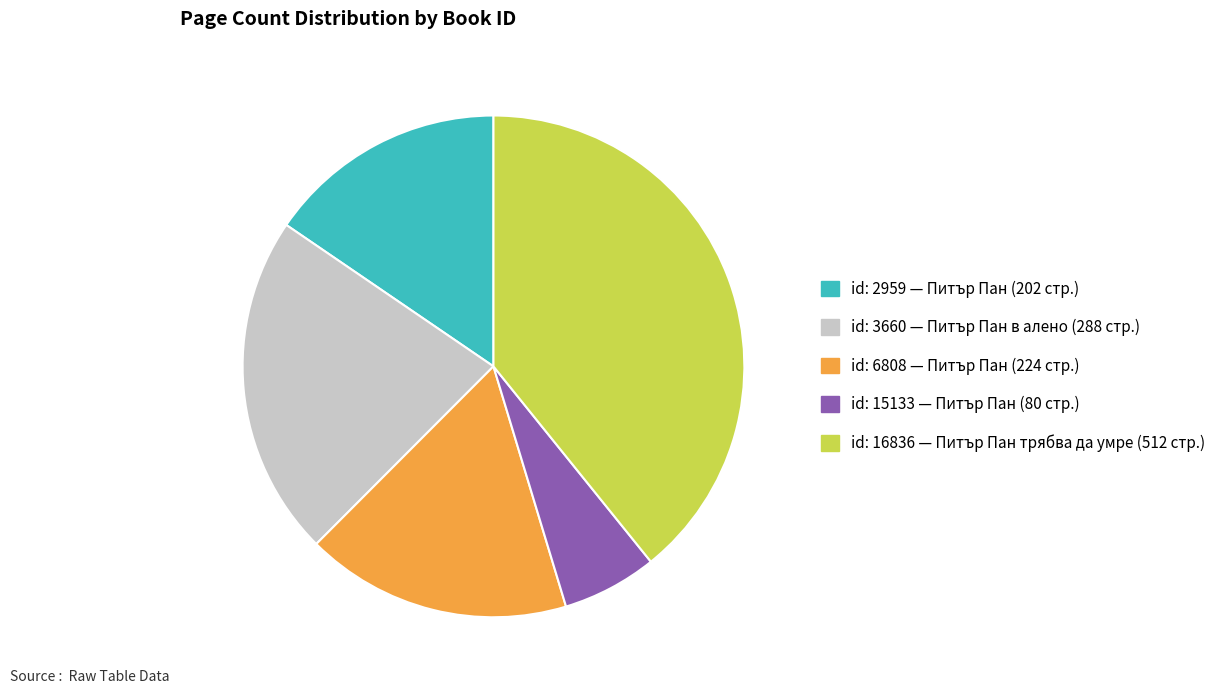

Is there any slice that represents more than half of the pie?

No